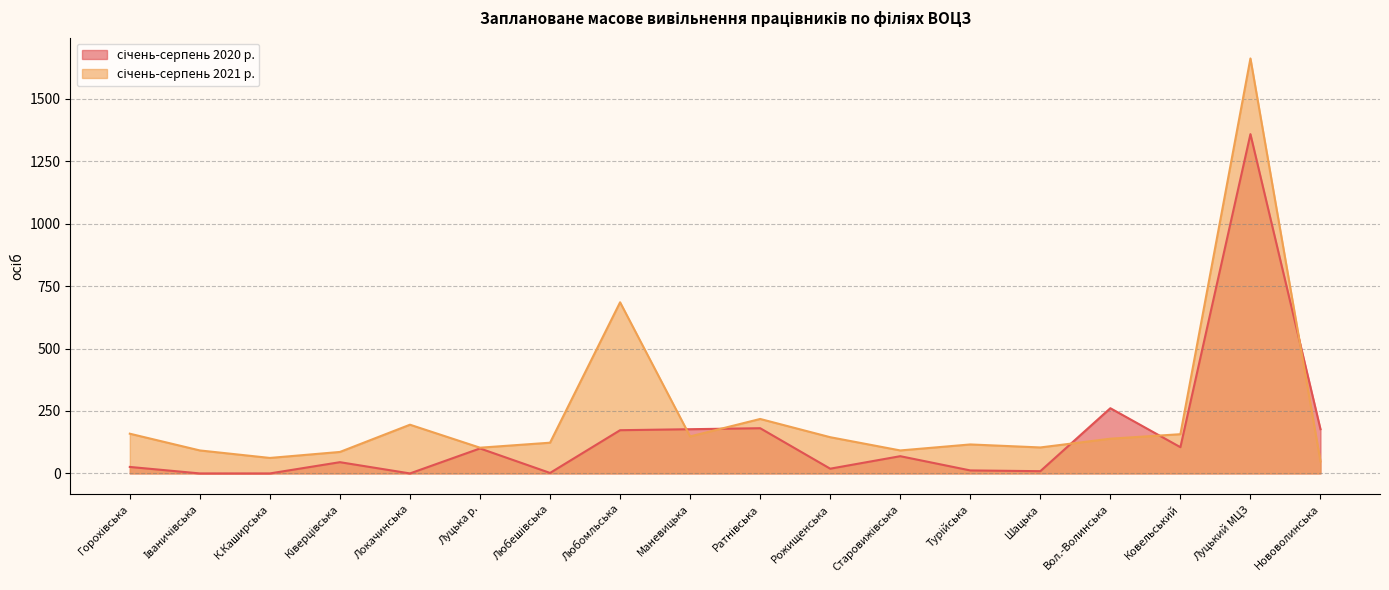

What is the sum of the січень-серпень 2021 р. values at К.Каширська and Старовижівська?

154